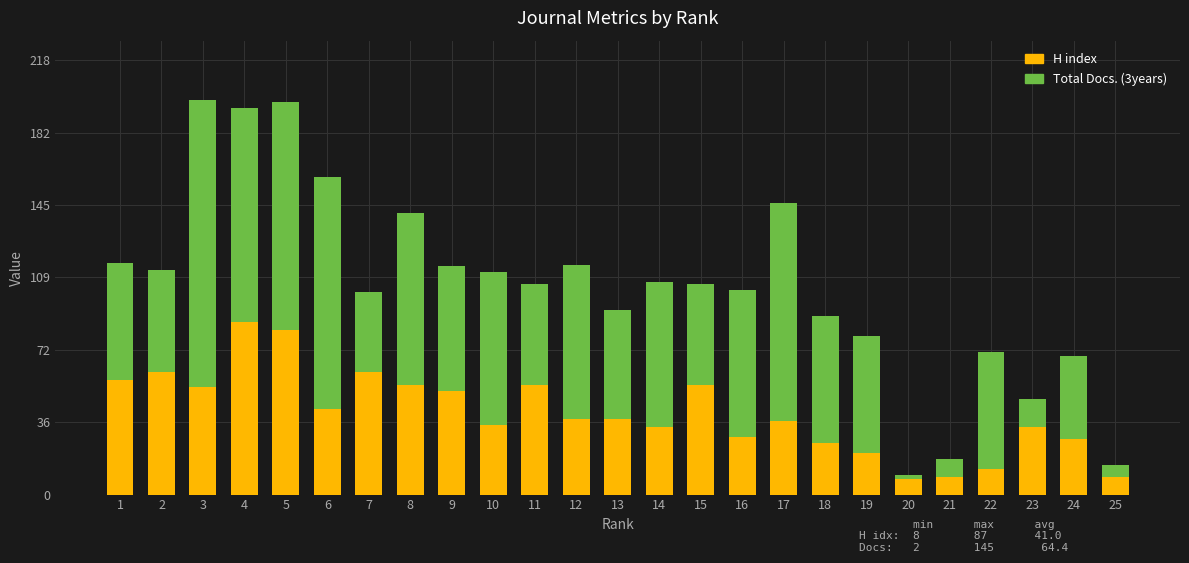

What is the total value across all series at 23?

48